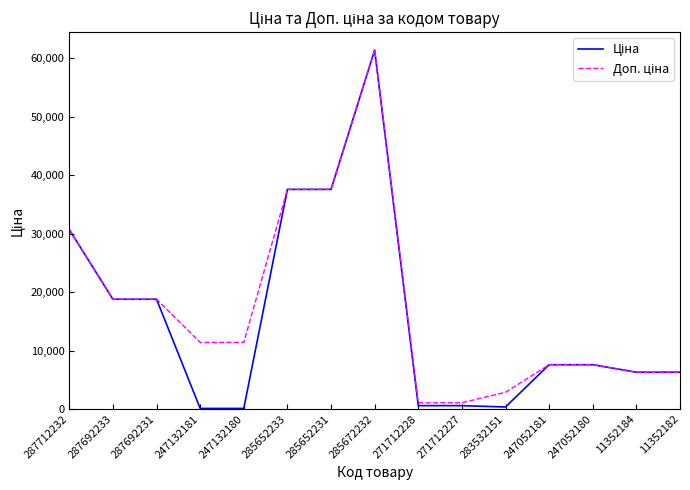

What is the total value across all series at 285652231?

75187.2